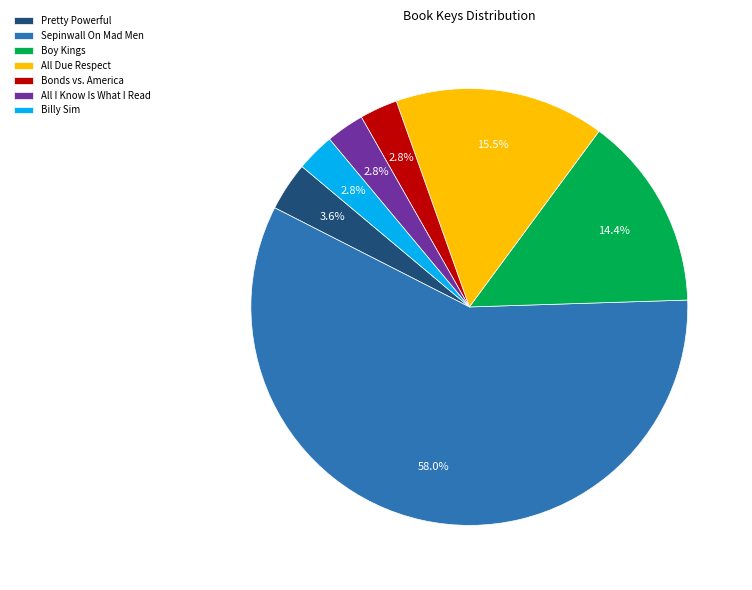

Which slice is the largest?

Sepinwall On Mad Men